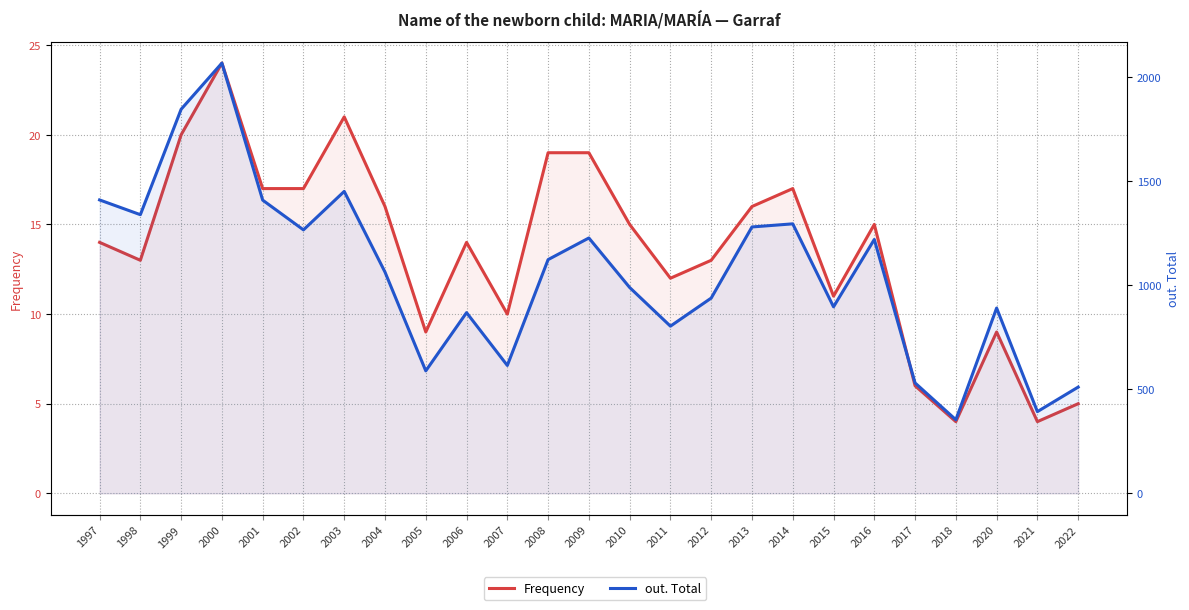

At which category does the chart reach its minimum across all series?

2018